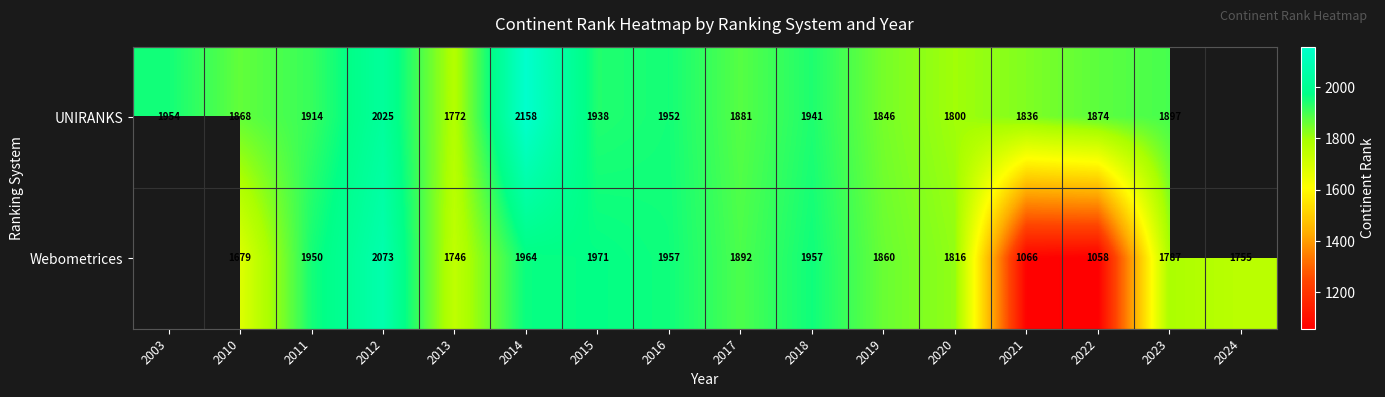

The value of Webometrices at 2021 is 224. True or false?

False